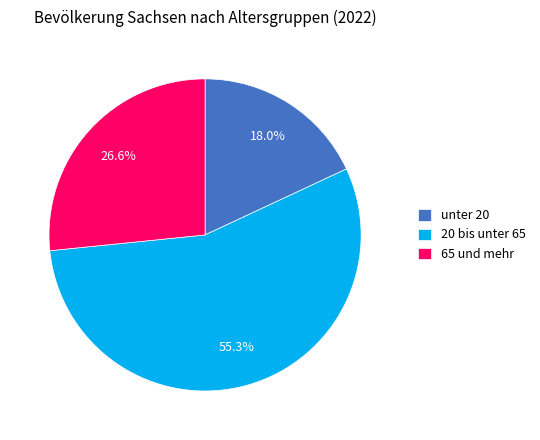

To the nearest percent, what is the difference between the 20 bis unter 65 and 65 und mehr slice percentages?

29%